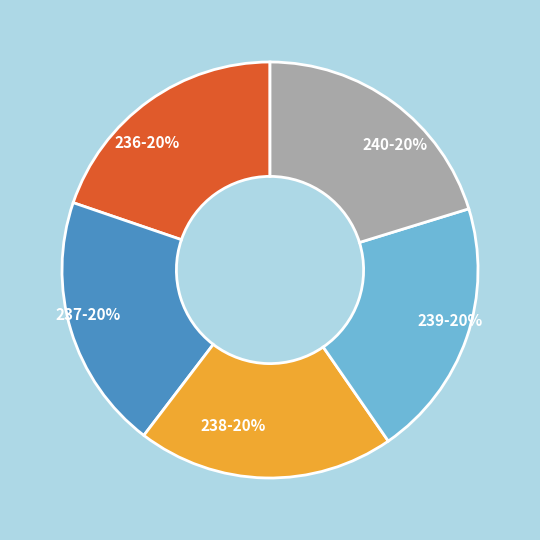

How many slices are in this pie chart?

5